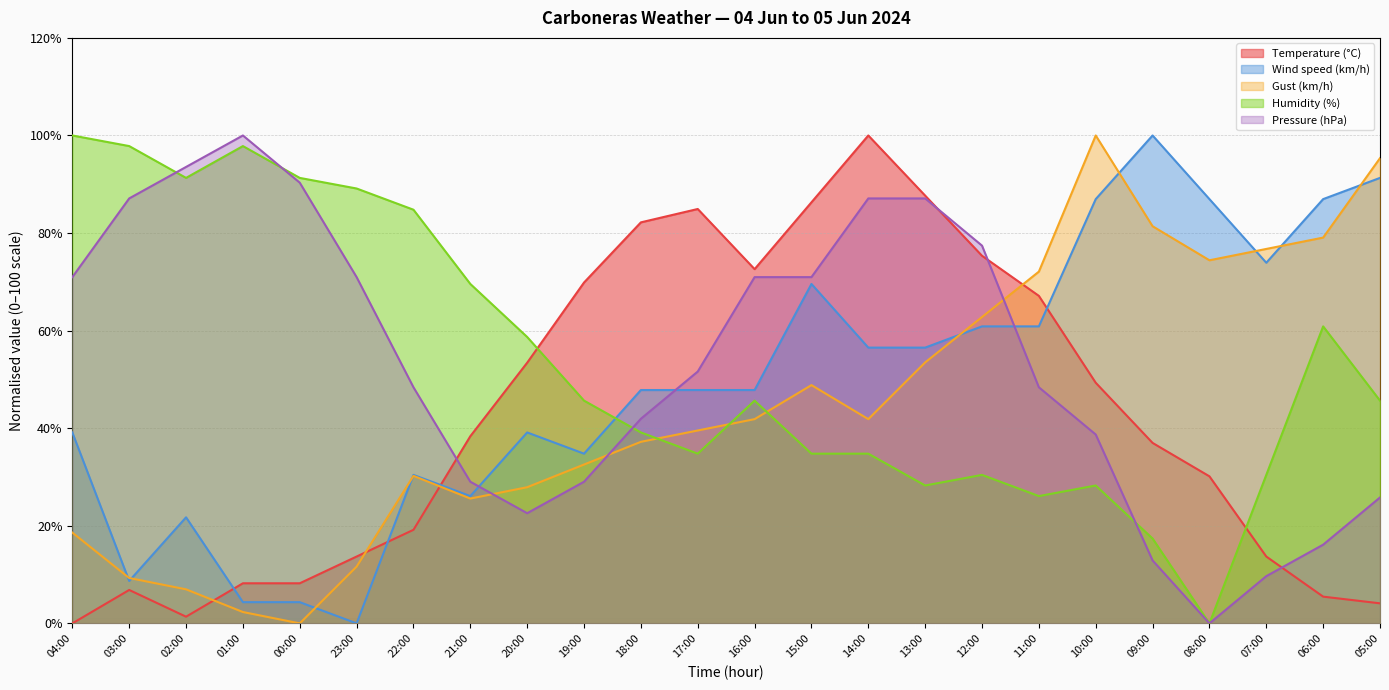

What position from the left is 12:00?

17